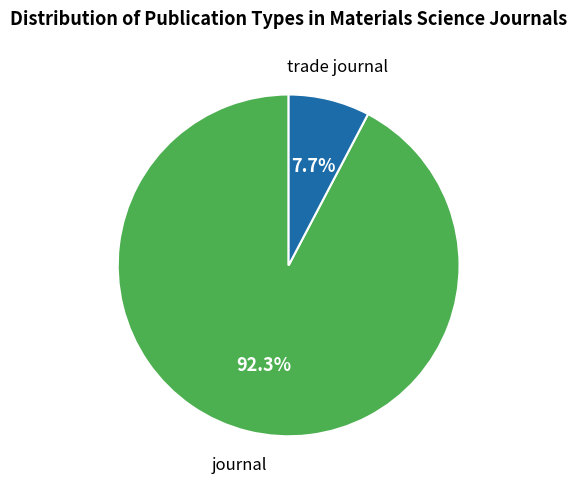

Is there a majority slice in this chart?

Yes